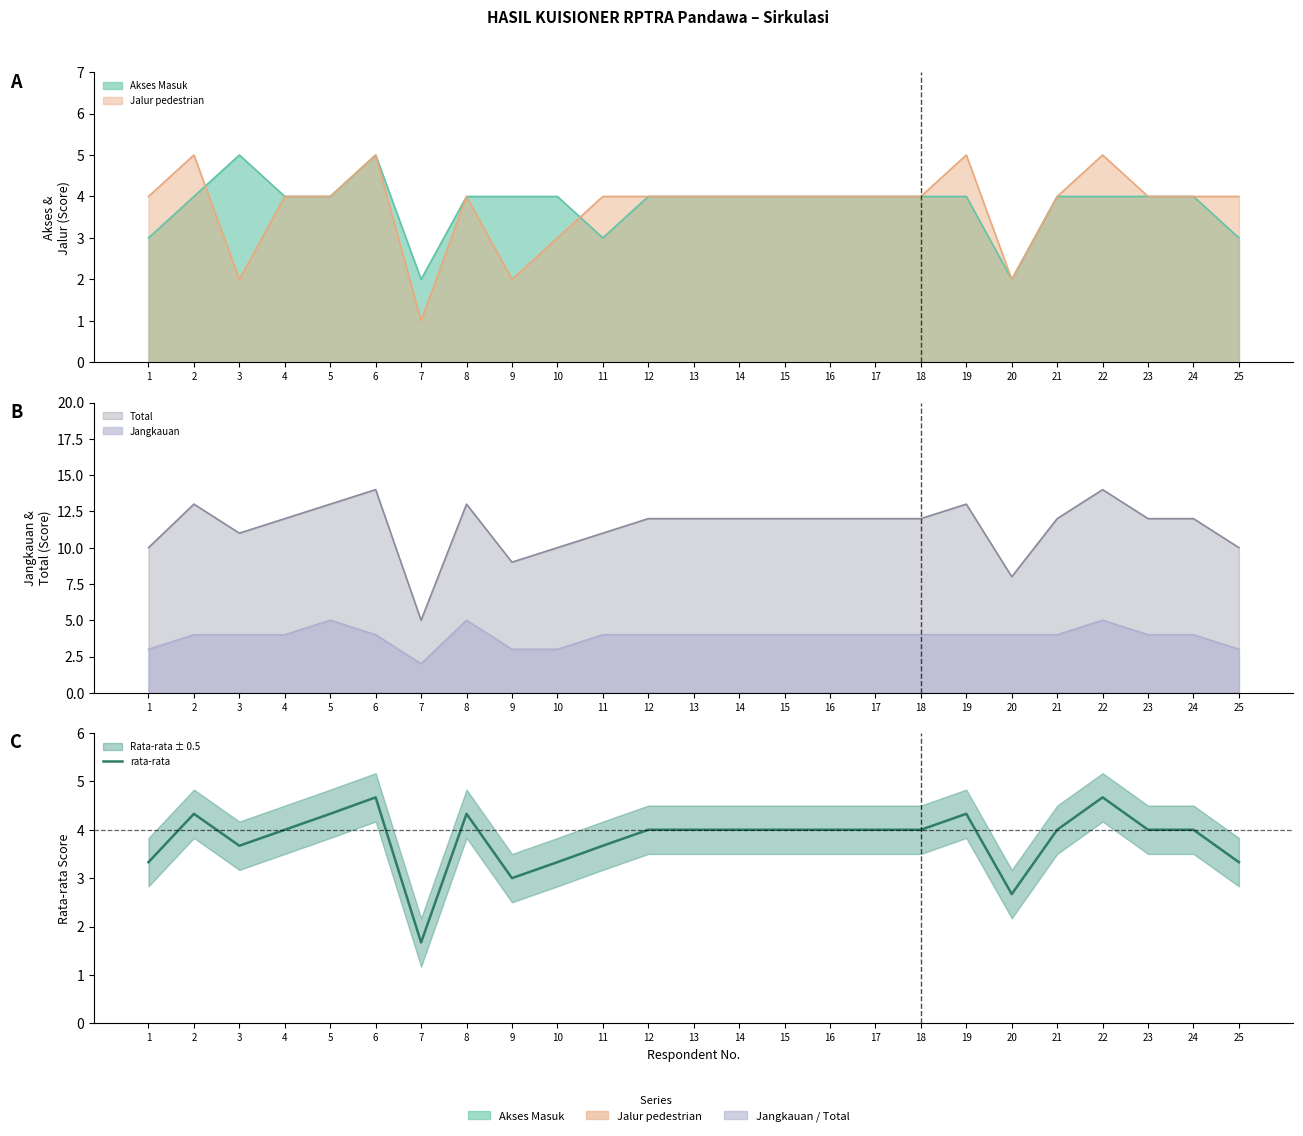

What is the average value?

3.8